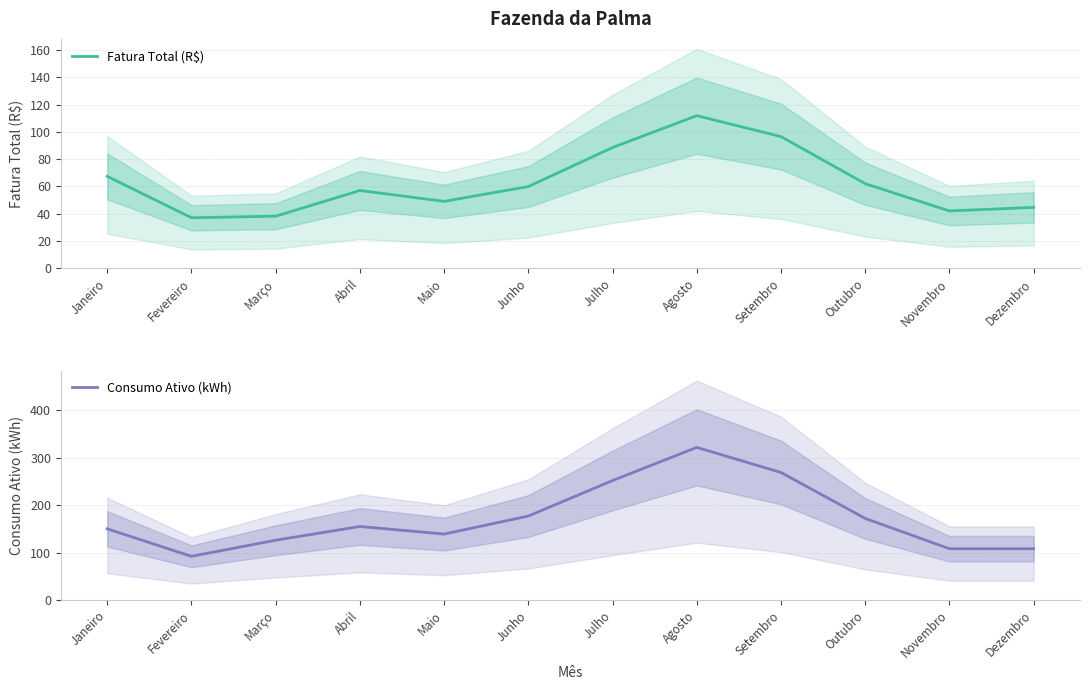

What are all the series names shown in the legend?

Fatura Total (R$), Consumo Ativo (kWh)